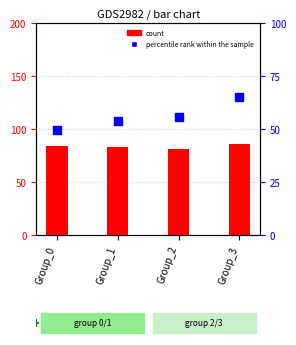

At how many categories does at least one series exceed 83?

3